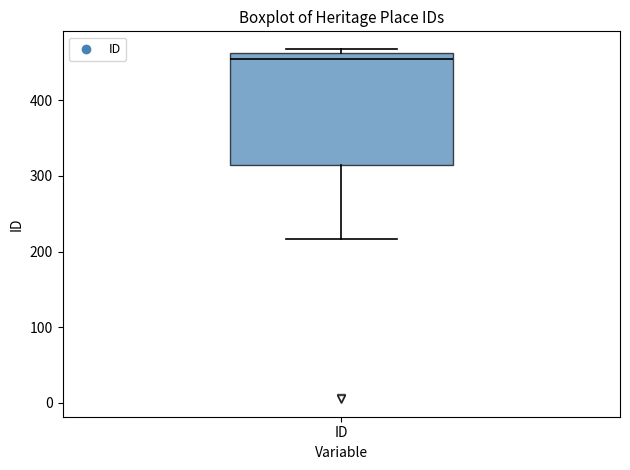

Transcribe this box plot: give where the median line is, the range the box spans, and where the two whiskers end, as read against the y-axis. The values are not printed on the chart, so give them approximately, as read against the axis.

median 460 (just below the box's upper edge), box 320 to 460, whiskers 220 to 470